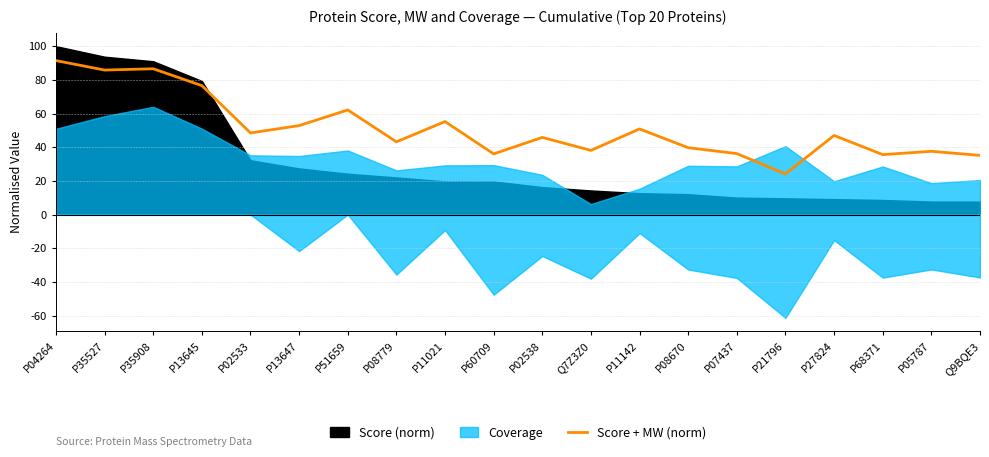

At which label does the data first exceed 46?

P04264